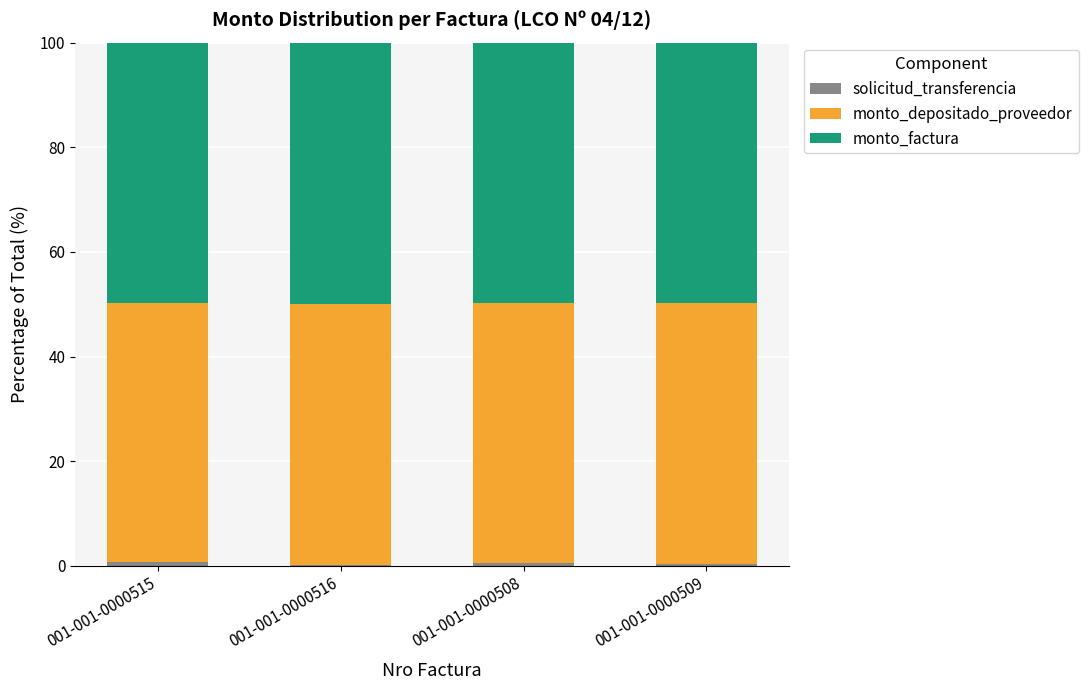

Does the chart contain stacked bars?

Yes